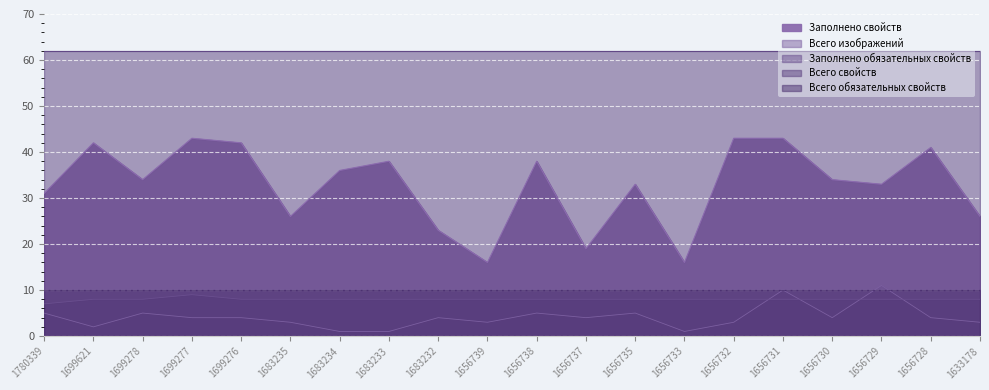

How many values in the Заполнено свойств series are below 34?

9